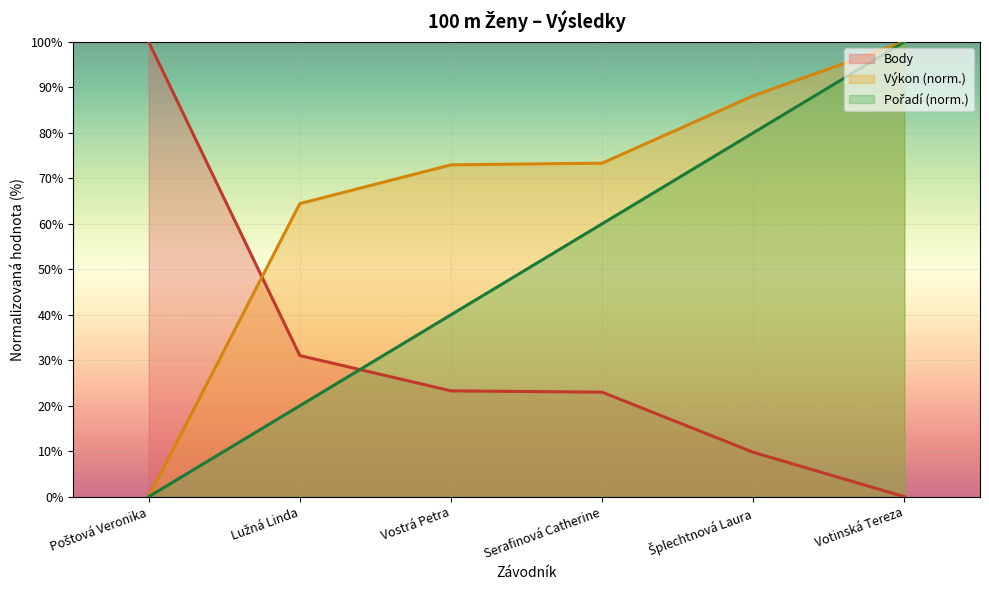

True or false: Pořadí has more than 0 points higher than both neighbors.

False